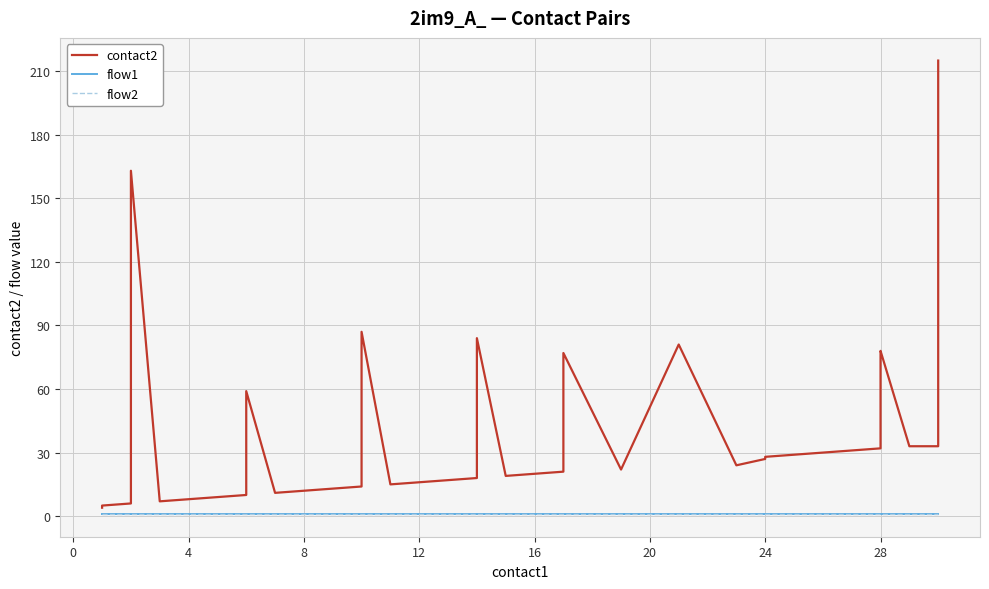

Reading left to right, transcribe all the data shown in this chart.

contact2: 4	5	6	56	163	7	8	9	10	59	11	12	13	14	60	87	15	16	17	18	84	19	20	21	77	22	81	24	27	28	29	30	31	32	77	78	33	33	34	215
flow1: 1	1	1	1	1	1	1	1	1	1	1	1	1	1	1	1	1	1	1	1	1	1	1	1	1	1	1	1	1	1	1	1	1	1	1	1	1	1	1	1
flow2: 1	1	1	1	1	1	1	1	1	1	1	1	1	1	1	1	1	1	1	1	1	1	1	1	1	1	1	1	1	1	1	1	1	1	1	1	1	1	1	1